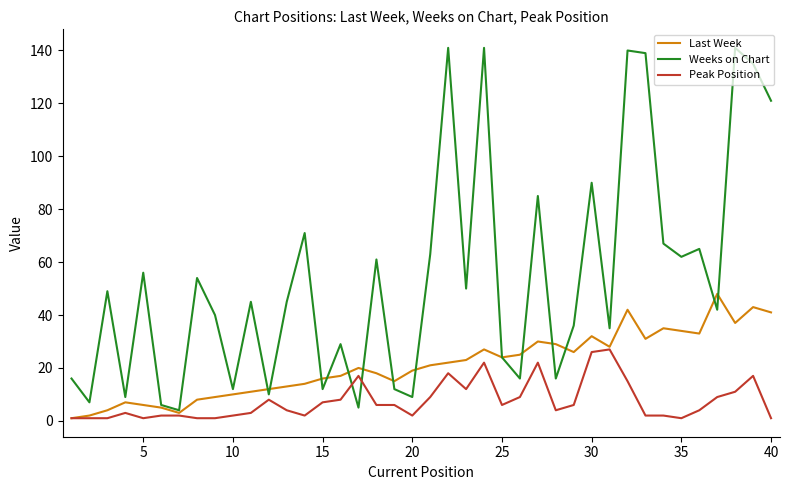

True or false: Weeks on Chart and Peak Position cross at least once.

True